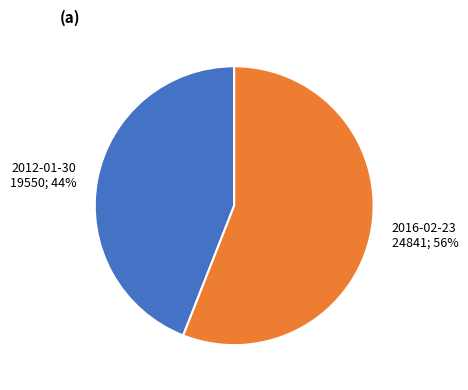

Does 2012-01-30 account for over 50% of the chart?

No